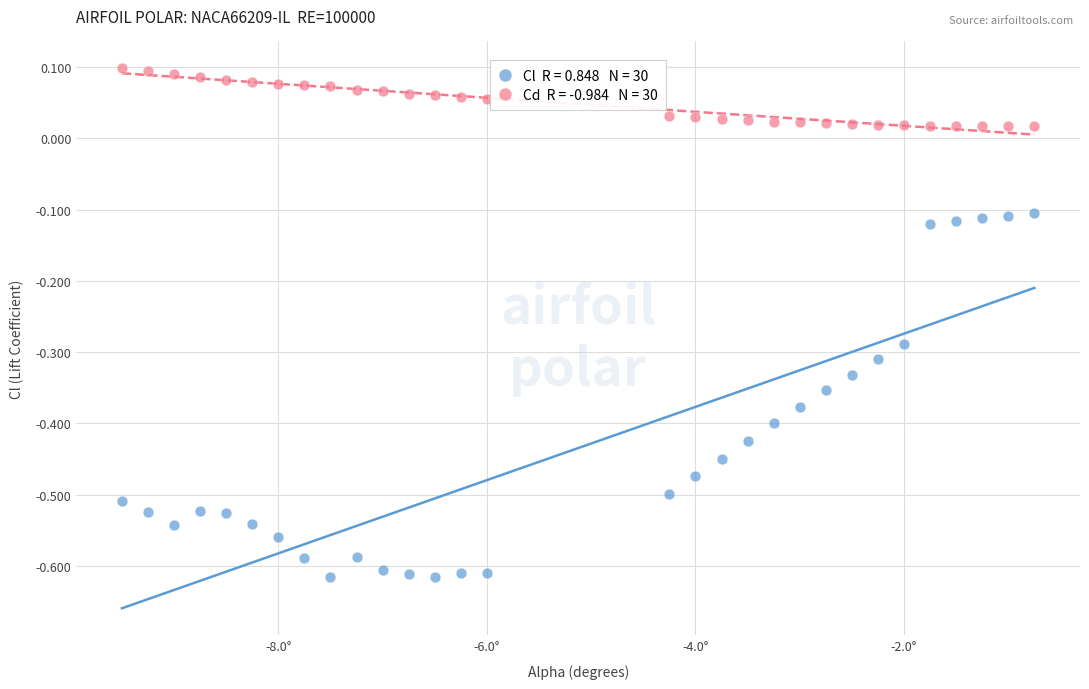

Across all data points, what is the range of X values (max minus min)?

8.8